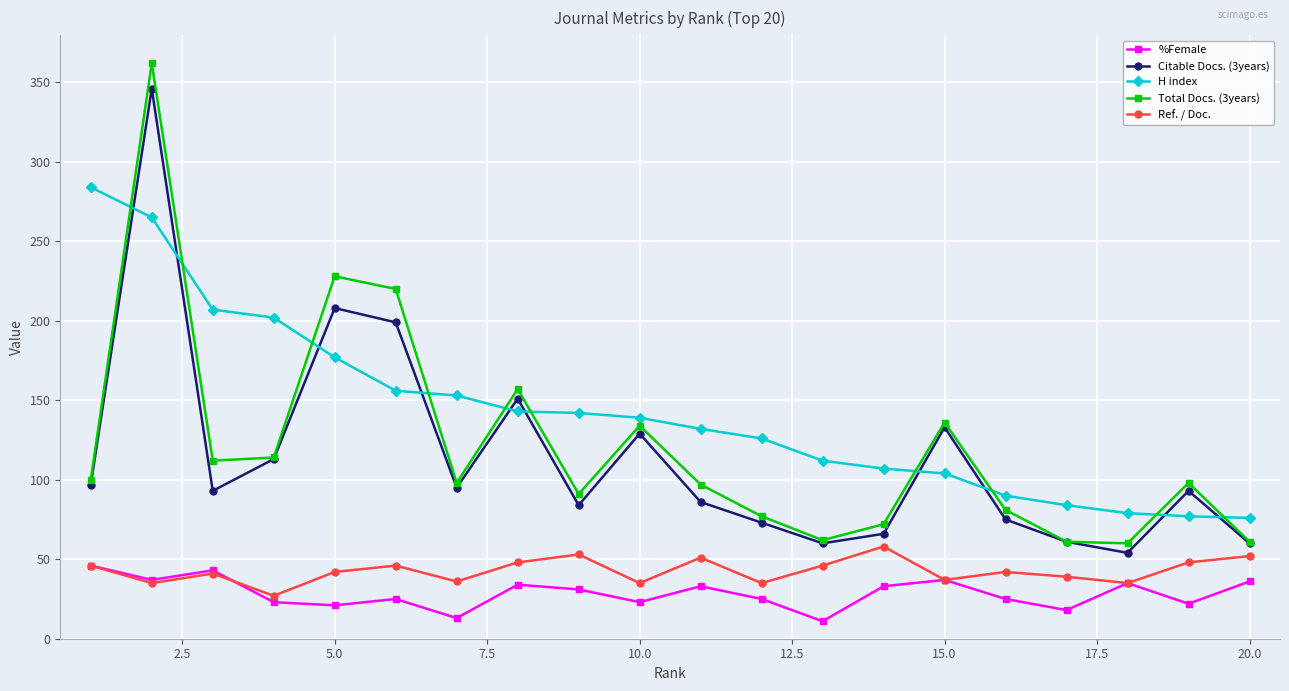

How many lines are shown in the chart?

5